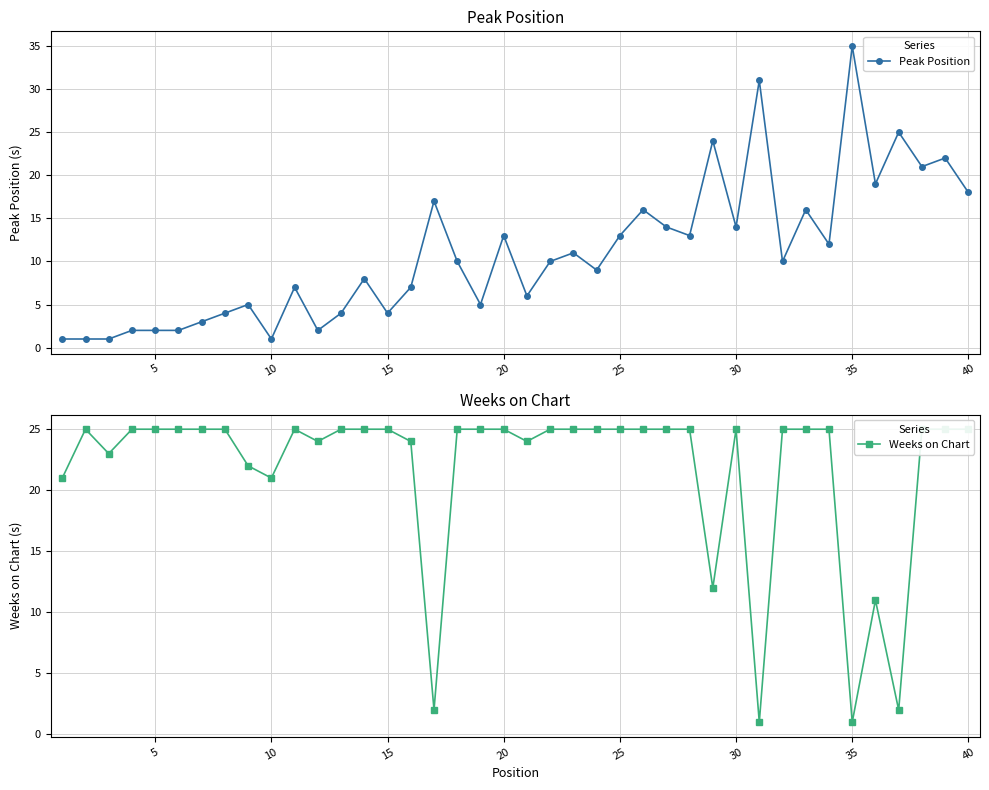

How many times do Peak Position and Weeks on Chart cross each other?

8